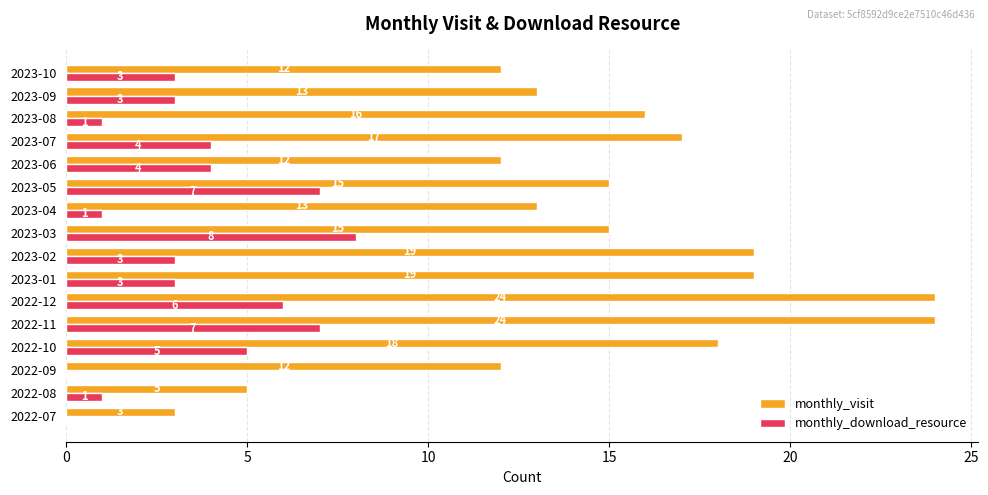

What value does the monthly_visit series have at 2023-04, to the nearest 10?

10